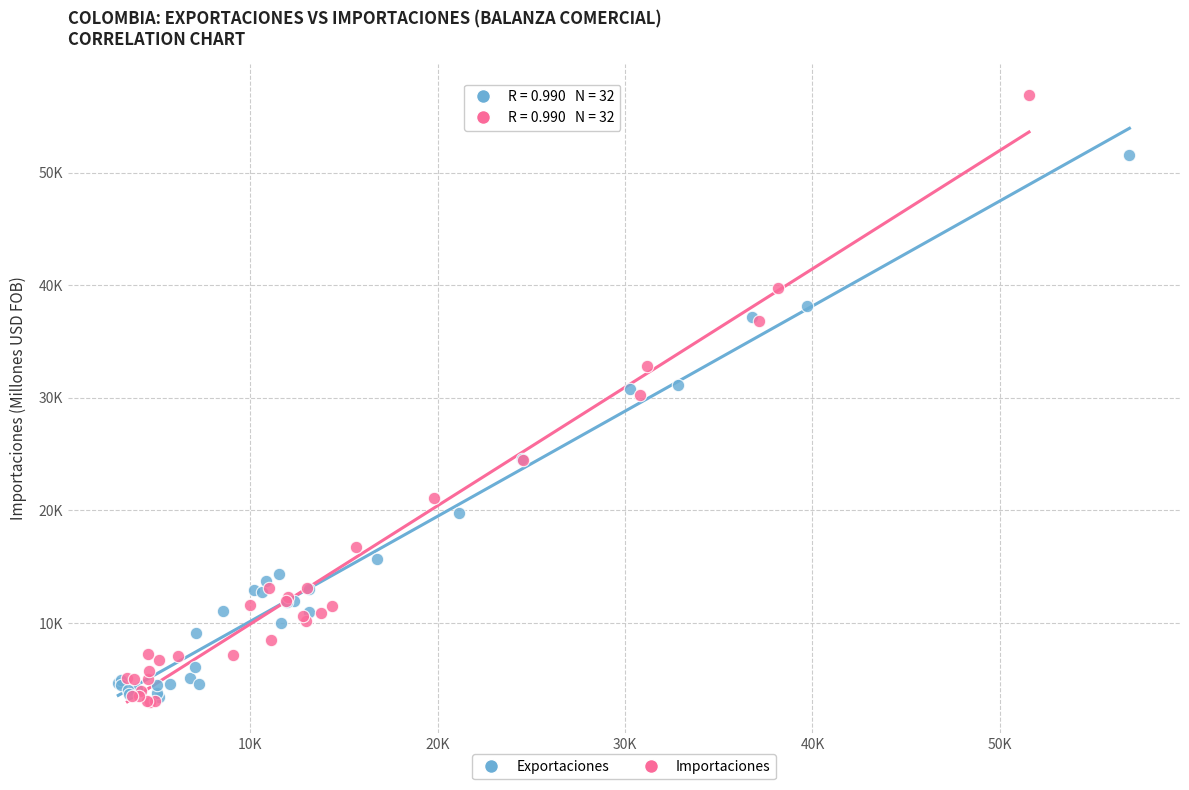

What are all the series names shown in the legend?

Exportaciones, Importaciones